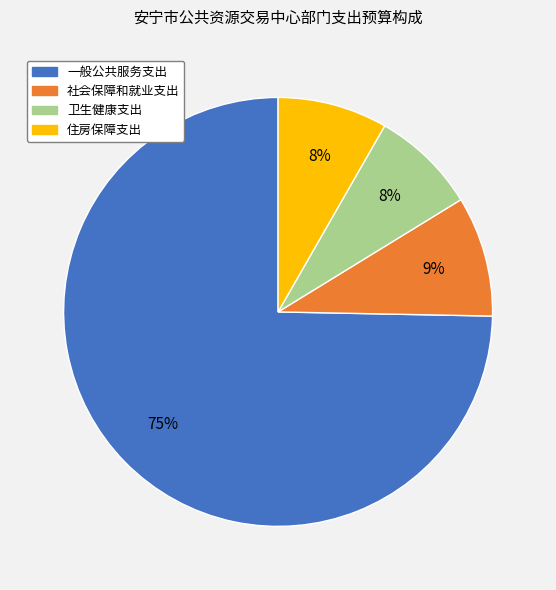

What is the ratio of the value at 卫生健康支出 to the value at 住房保障支出?

1.0